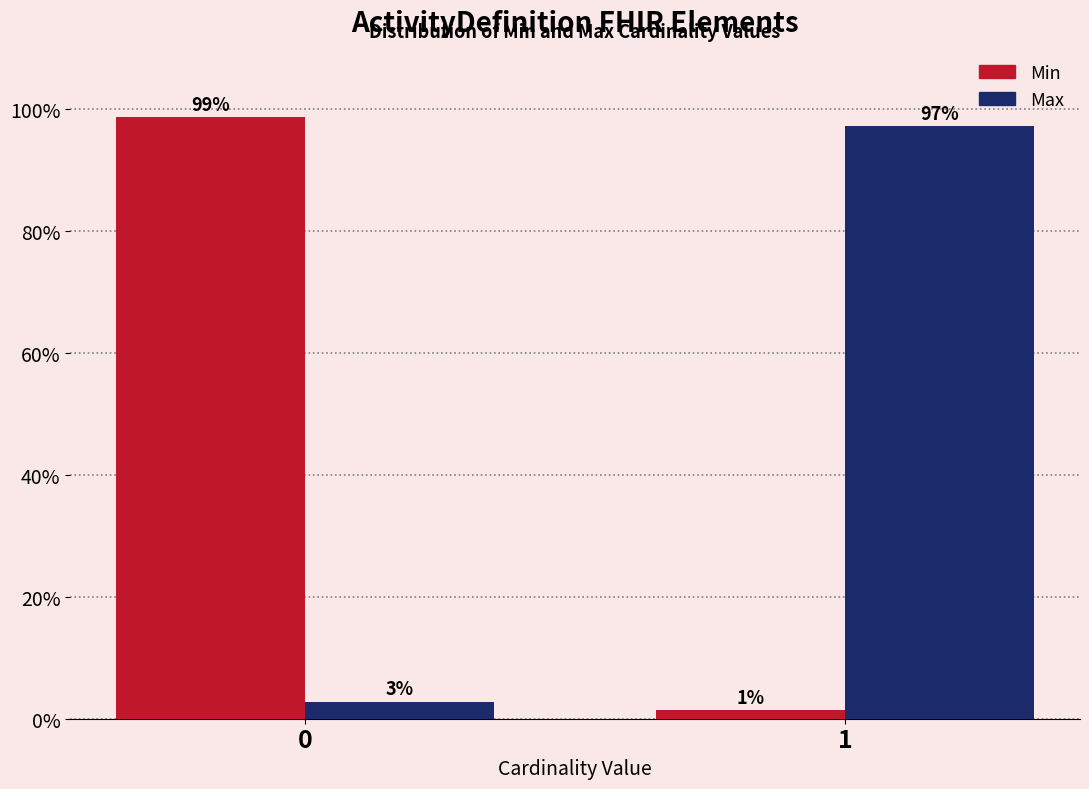

What is the maximum value shown in the chart?

98.6